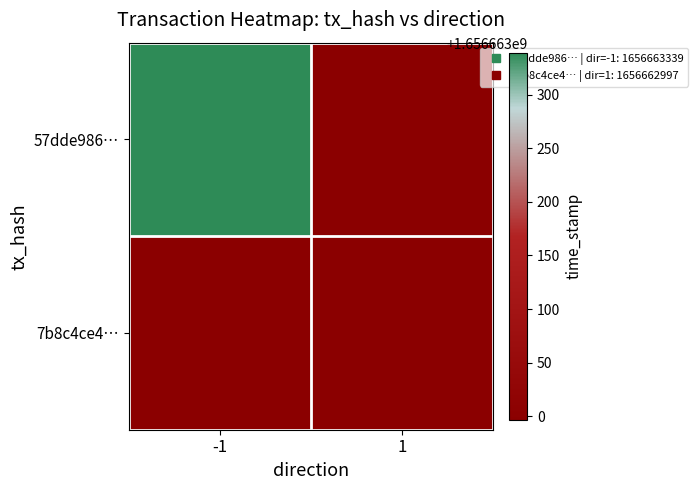

List the series in order of their overall mean, lowest first.

7b8c4ce41fbbce4b29deb090639b84b13c093a3, 57dde9861df5aa2842ade95f2c05bbf333fd50f